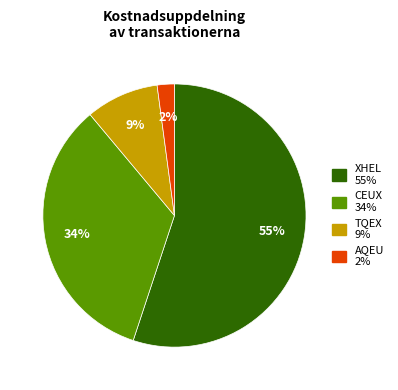

How many slices are in this pie chart?

4